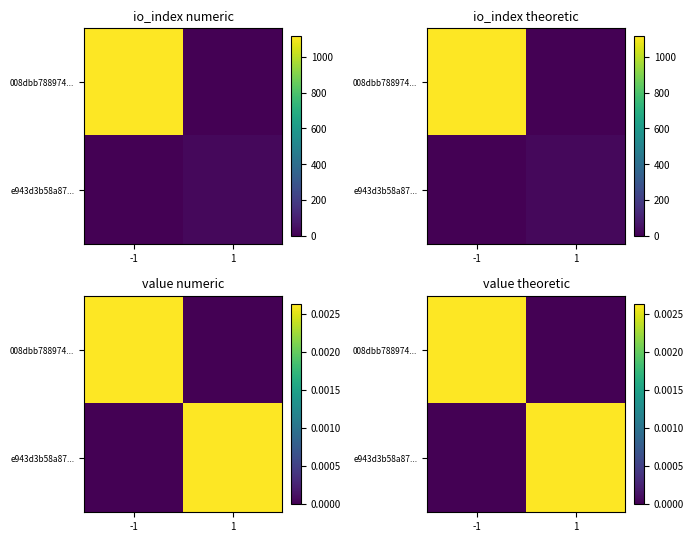

Between -1 and 1, which is larger?

-1